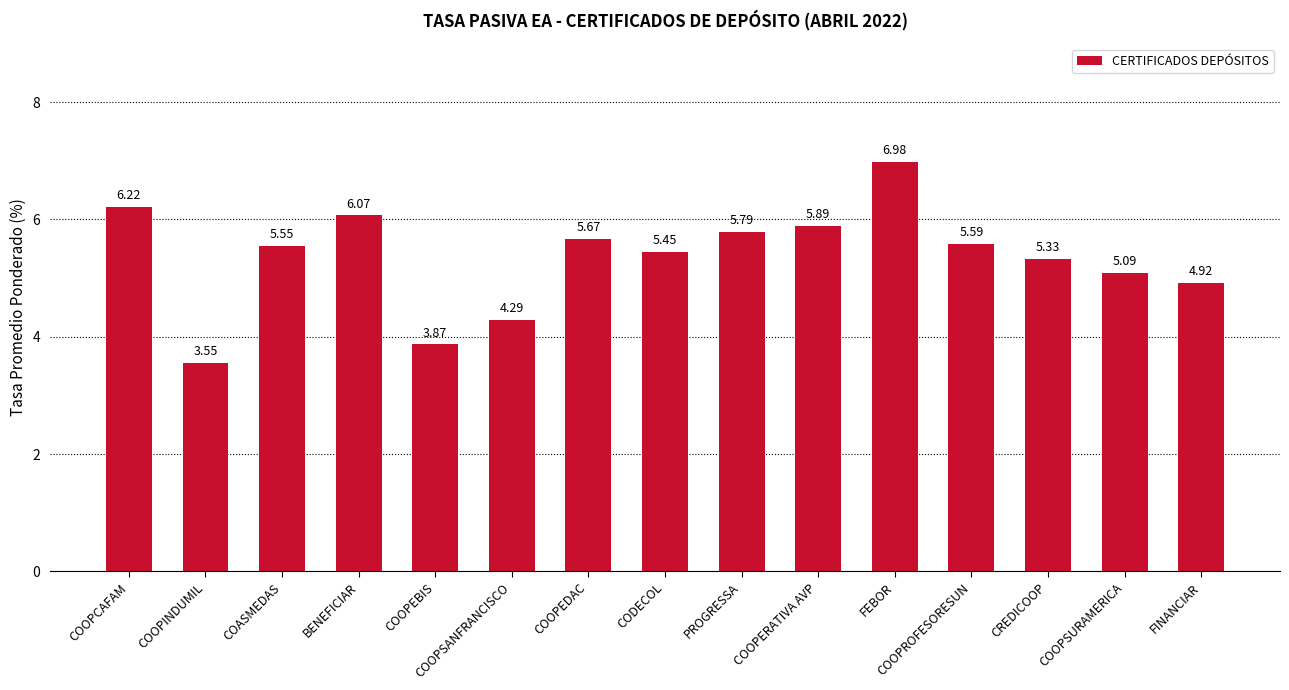

Rank the categories by value from lowest to highest.

COOPINDUMIL, COOPEBIS, COOPSANFRANCISCO, FINANCIAR, COOPSURAMERICA, CREDICOOP, CODECOL, COASMEDAS, COOPROFESORESUN, COOPEDAC, PROGRESSA, COOPERATIVA AVP, BENEFICIAR, COOPCAFAM, FEBOR